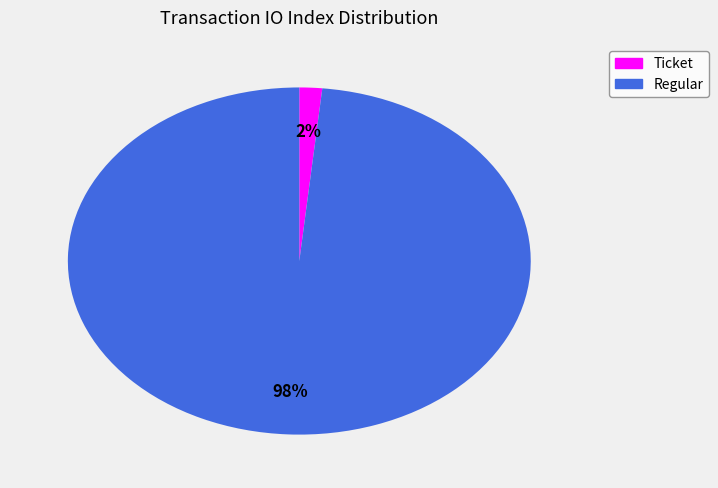

To the nearest percent, what is the combined percentage of Ticket and Regular?

100%